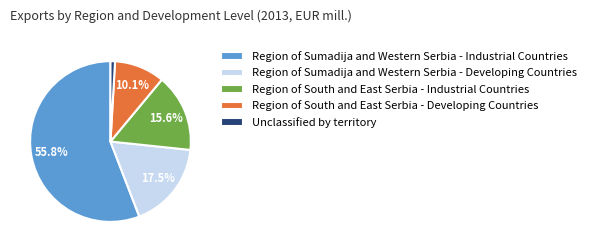

To the nearest percent, what is the difference between the largest and smallest slice percentages?

55%